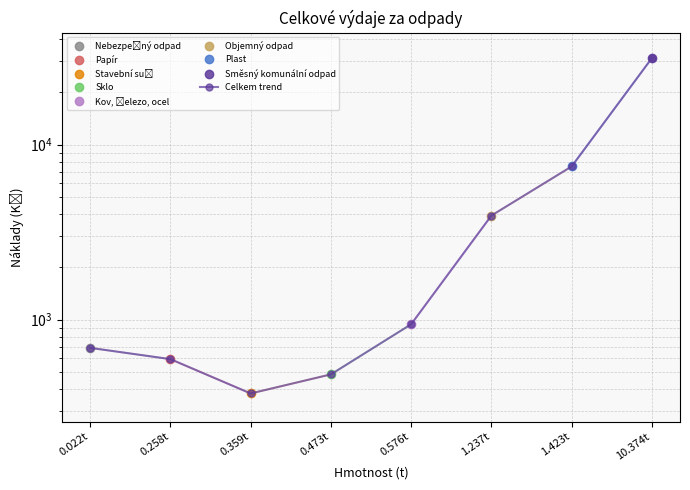

Reading left to right, what are all the values shown in this chart?

0.022t=689	0.258t=594	0.359t=378	0.473t=486	0.576t=940	1.237t=3932	1.423t=7508	10.374t=31276